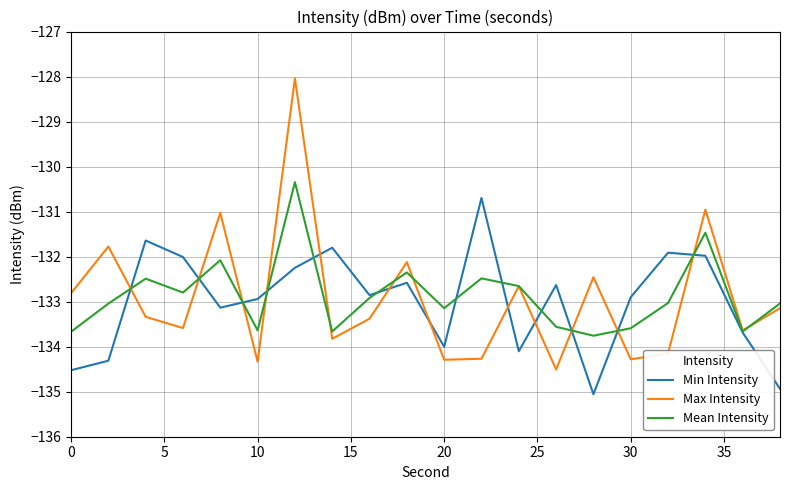

What is the lowest value of the Max Intensity series?

-134.5